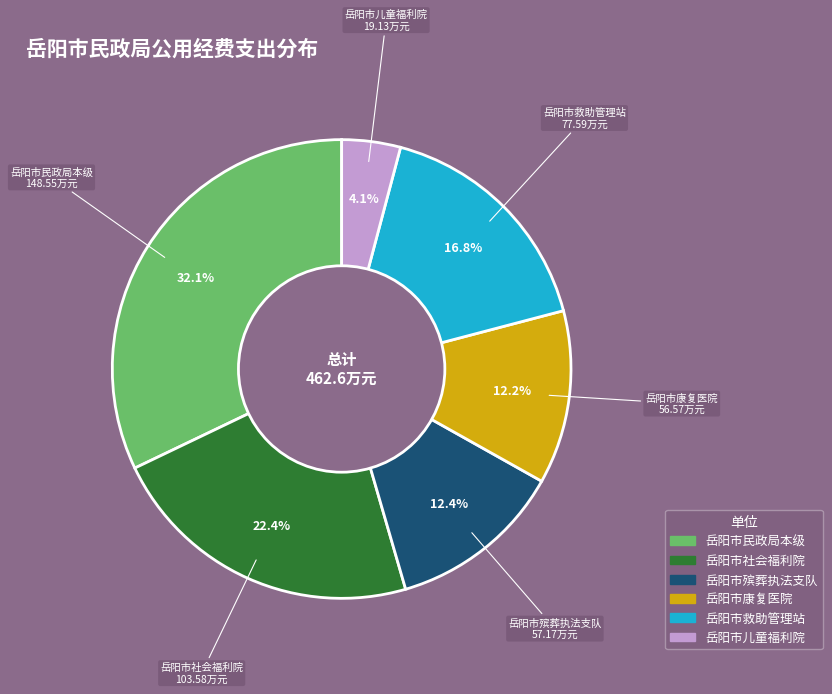

How many slices are in this pie chart?

6